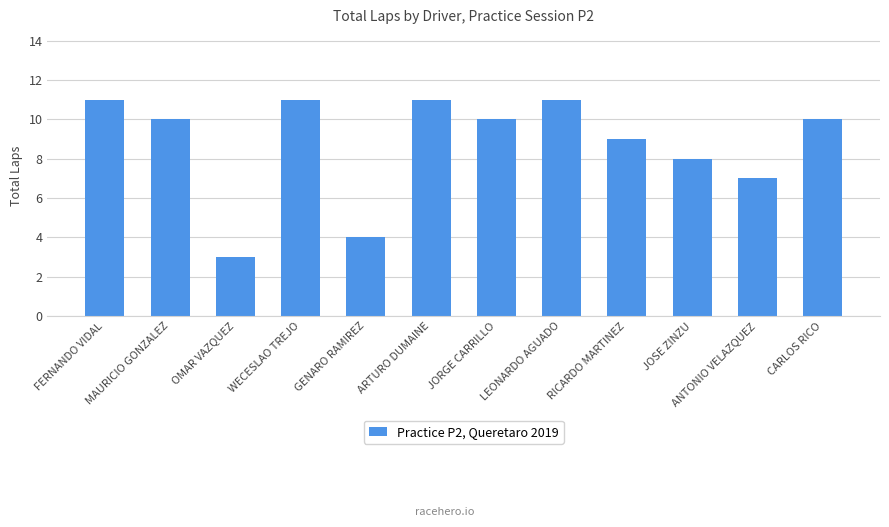

True or false: the data shows 8 at JOSE ZINZU.

True